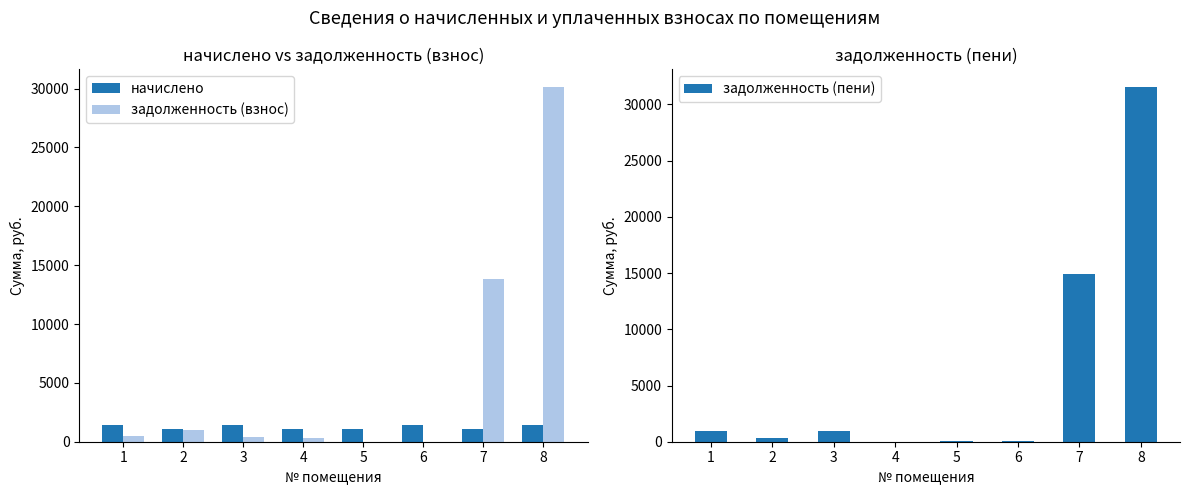

What is the value of the задолженность (пени) bar at the 8th from the left?

31542.2